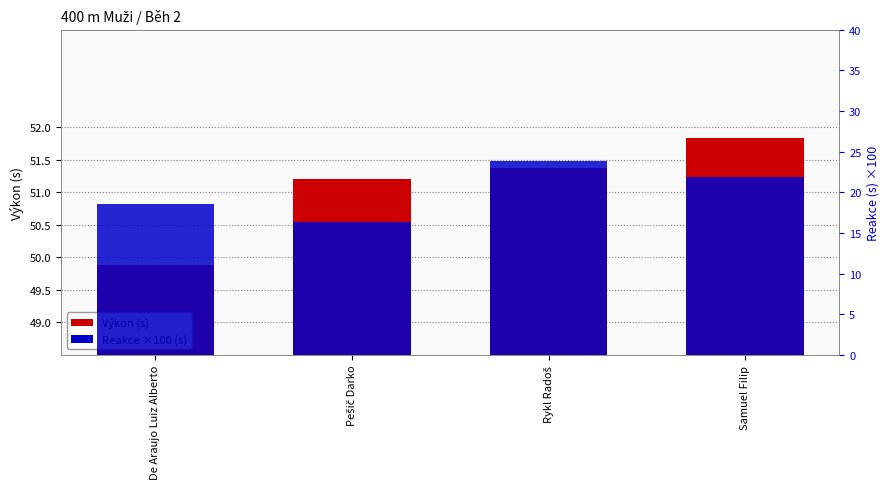

At which category does the chart reach its minimum across all series?

Pešič Darko